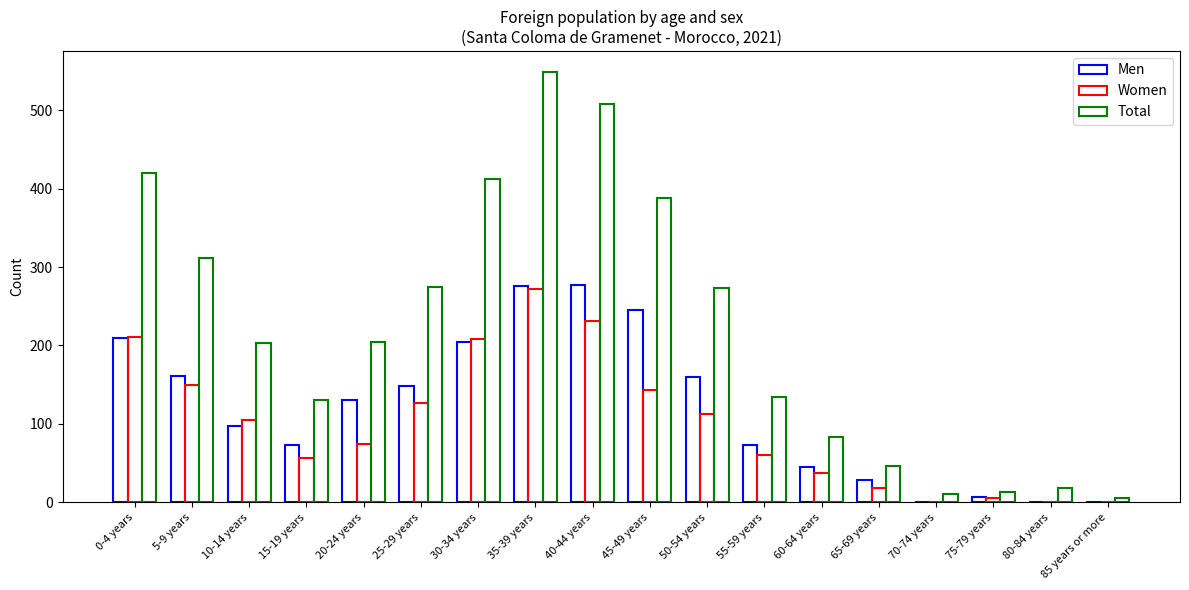

What value does the Women series have at 10-14 years?

105